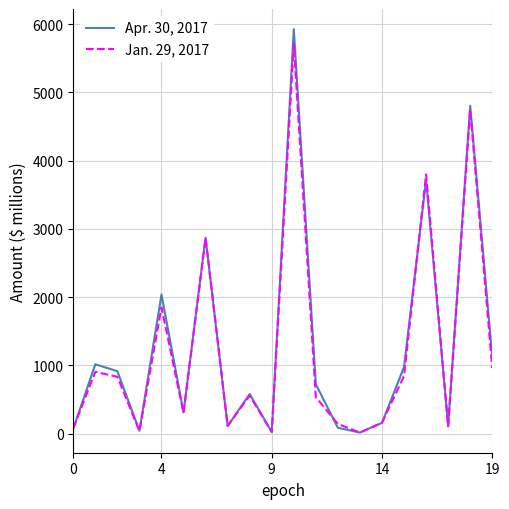

True or false: Apr. 30, 2017 has more than 1 interior local peaks.

True